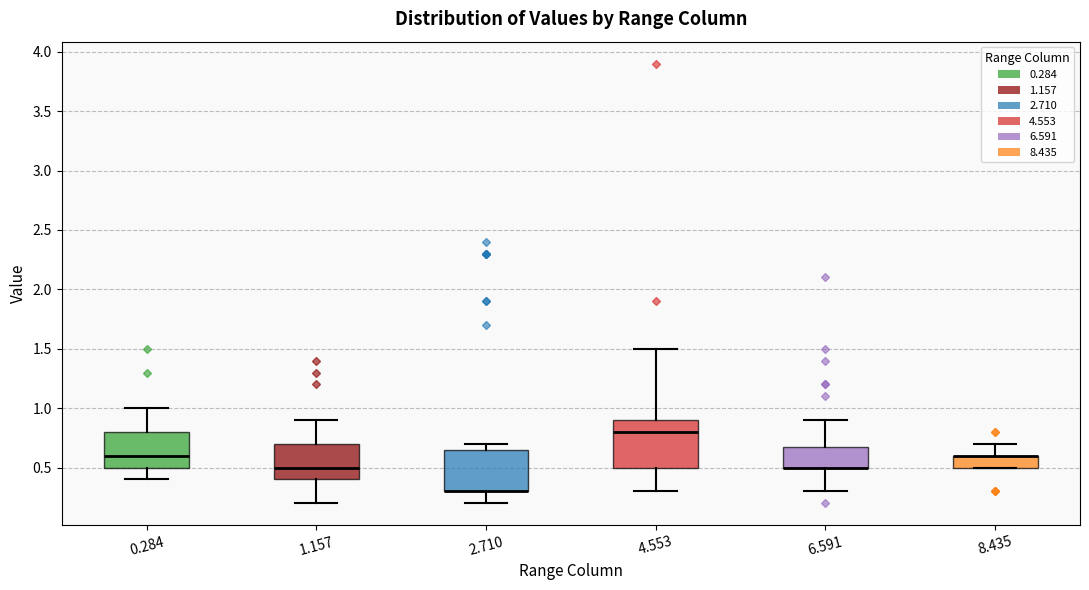

Which box is the tallest, from its lower edge to its upper edge?

4.553